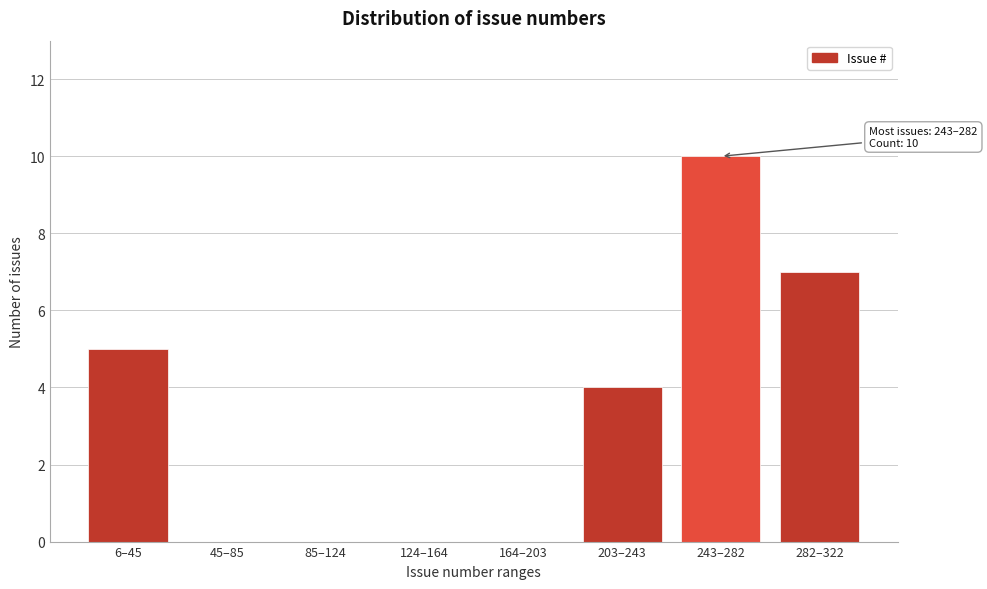

Reading right to left, transcribe all the data shown in this chart.

282–322=7	243–282=10	203–243=4	164–203=0	124–164=0	85–124=0	45–85=0	6–45=5